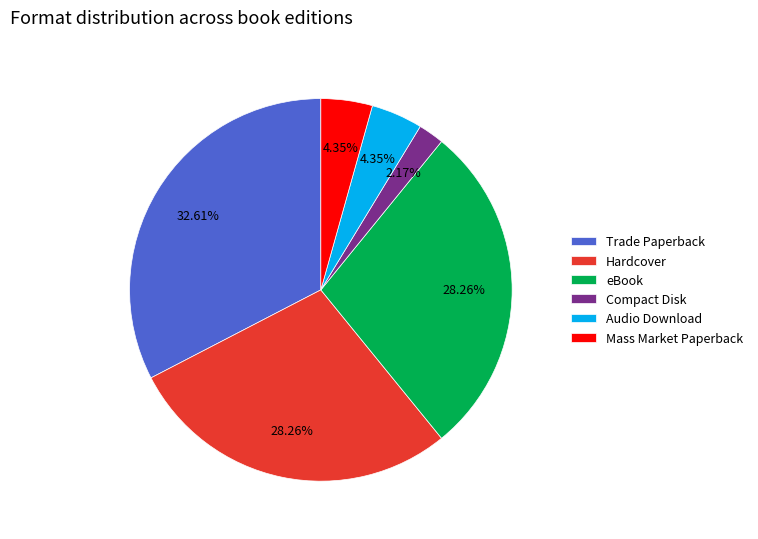

To the nearest percent, what is the combined percentage of Audio Download and Mass Market Paperback?

9%